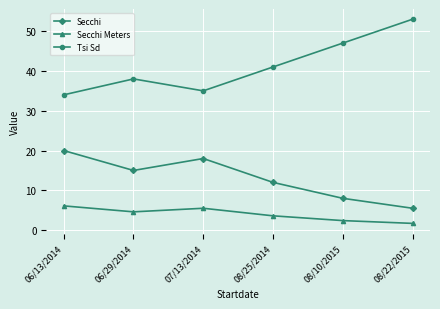

The Secchi Meters series shows 7.8 at 07/13/2014. True or false?

False